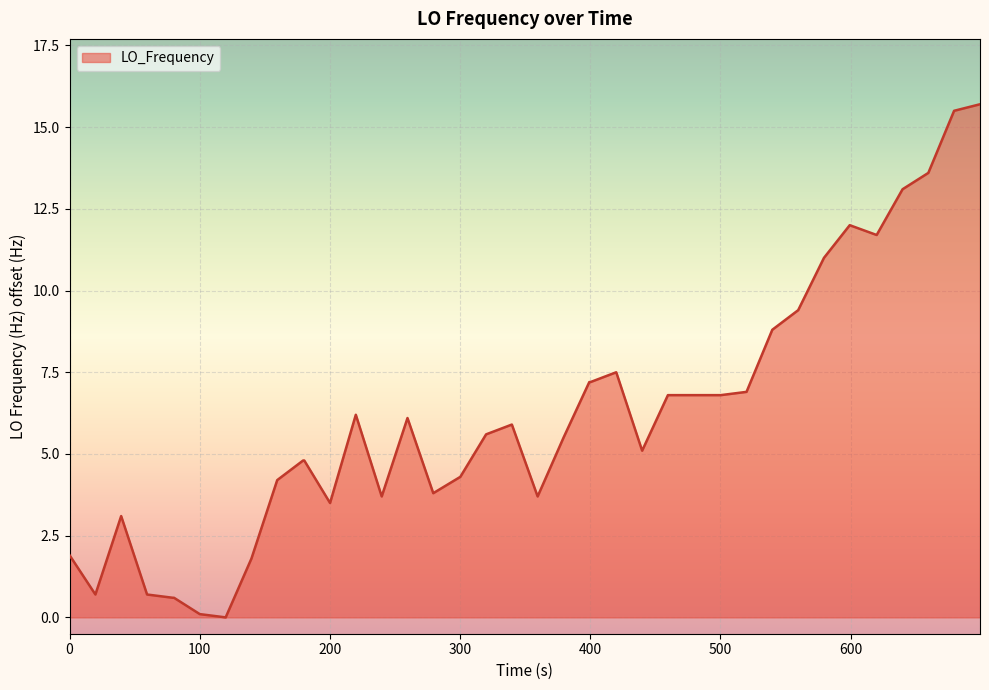

What is the maximum value shown in the chart?

15.7